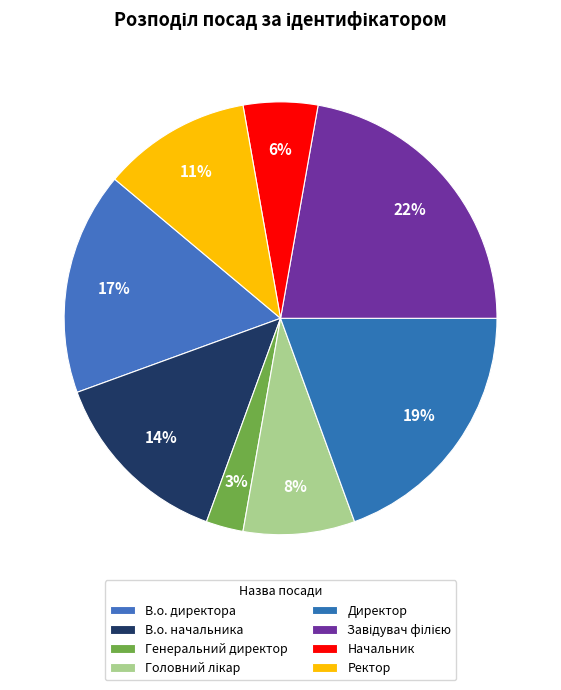

What percentage is the Головний лікар slice, to the nearest percent?

8%